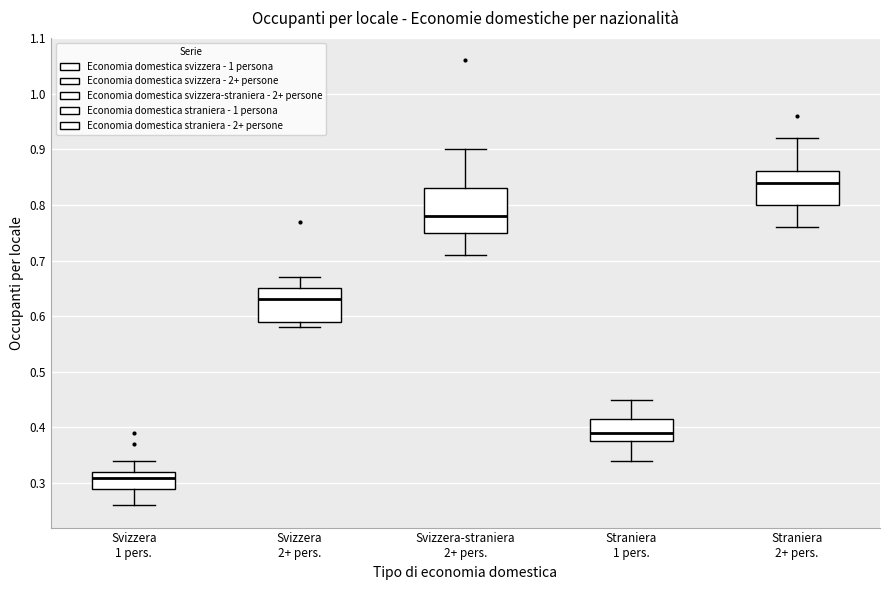

Reading left to right, transcribe this box plot: for each box, give where its median line is, the range the box spans, and where its two whiskers end, as read against the y-axis. The values are not printed on the chart, so give them approximately, as read against the axis.

Svizzera 1 pers.: median 0.31, box 0.29 to 0.32, whiskers 0.26 to 0.34
Svizzera 2+ pers.: median 0.63, box 0.59 to 0.65, whiskers 0.58 to 0.67
Svizzera-straniera 2+ pers.: median 0.78, box 0.75 to 0.83, whiskers 0.71 to 0.90
Straniera 1 pers.: median 0.39, box 0.38 to 0.42, whiskers 0.34 to 0.45
Straniera 2+ pers.: median 0.84, box 0.80 to 0.86, whiskers 0.76 to 0.92